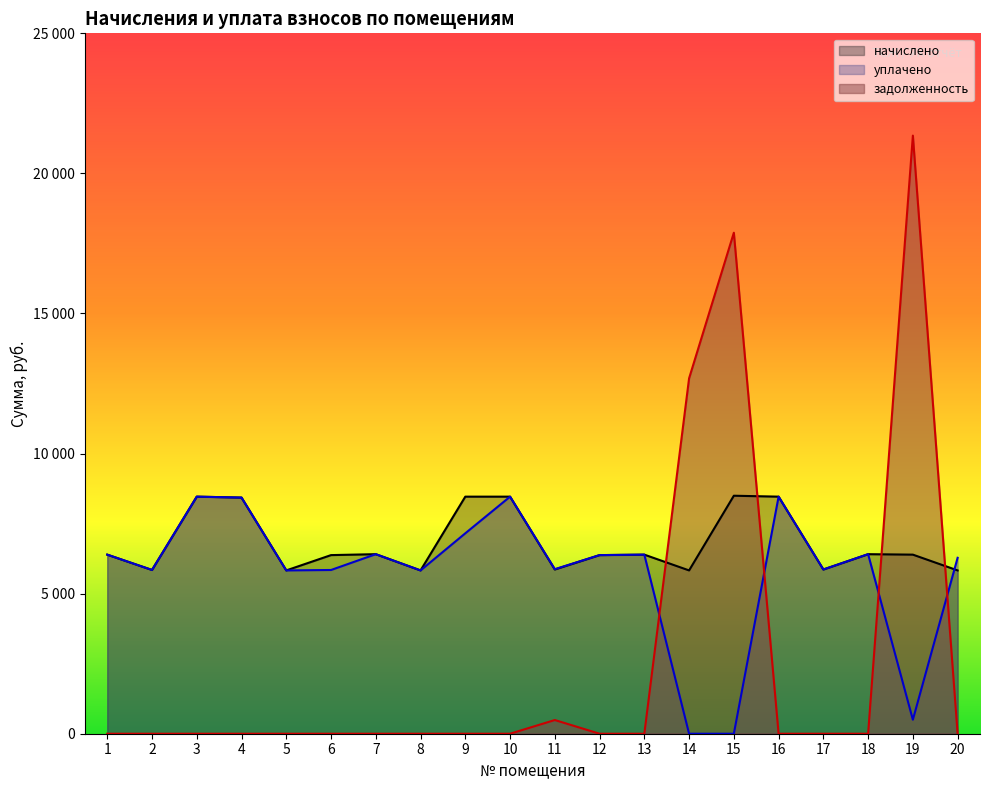

Rank the series at 9 from lowest to highest value.

задолженность, уплачено, начислено